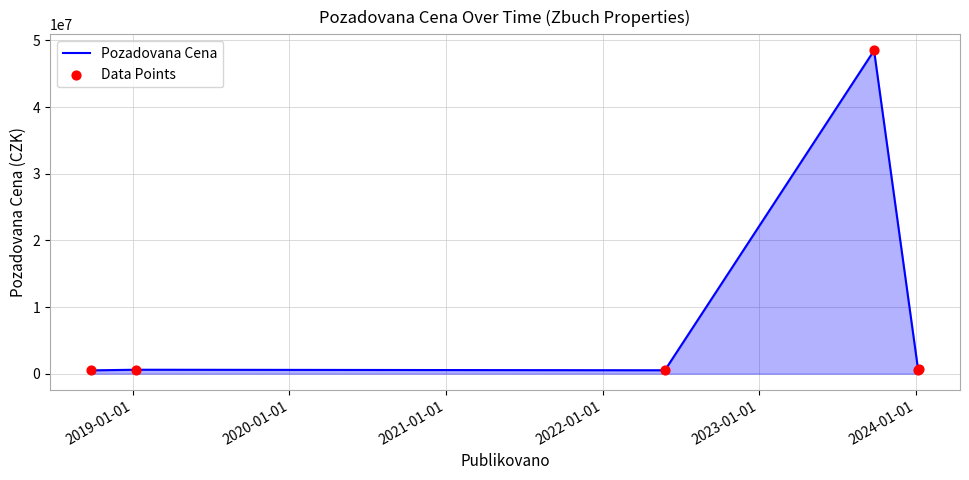

True or false: the data has more than 0 interior local peaks.

True